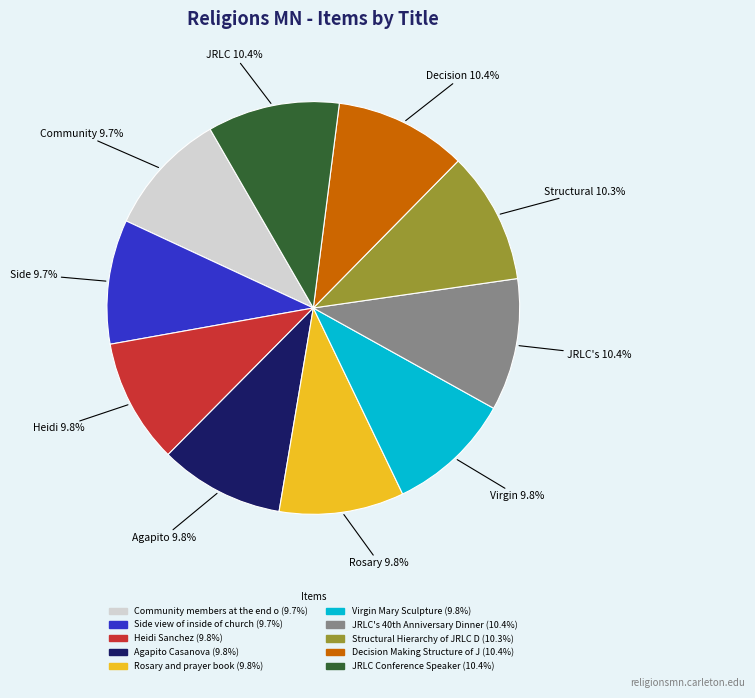

Does any single category account for the majority?

No